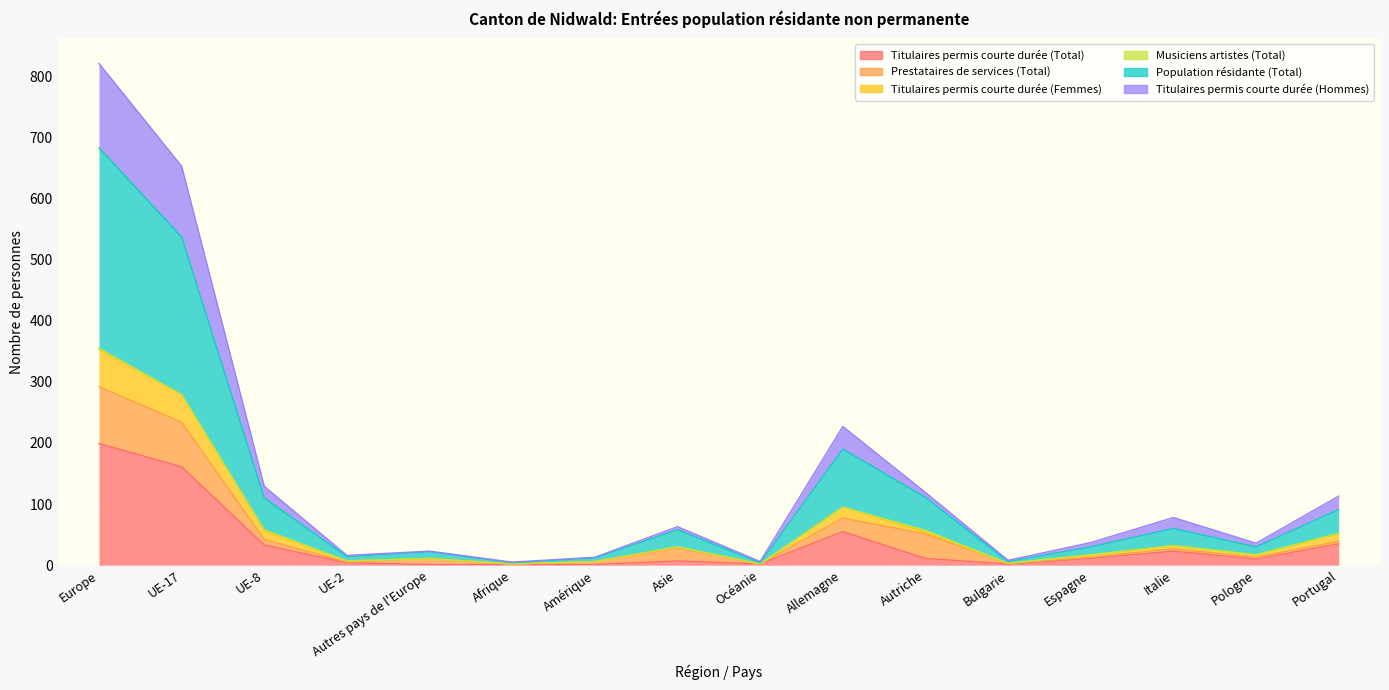

What is the label of the 11th point from the left?

Autriche